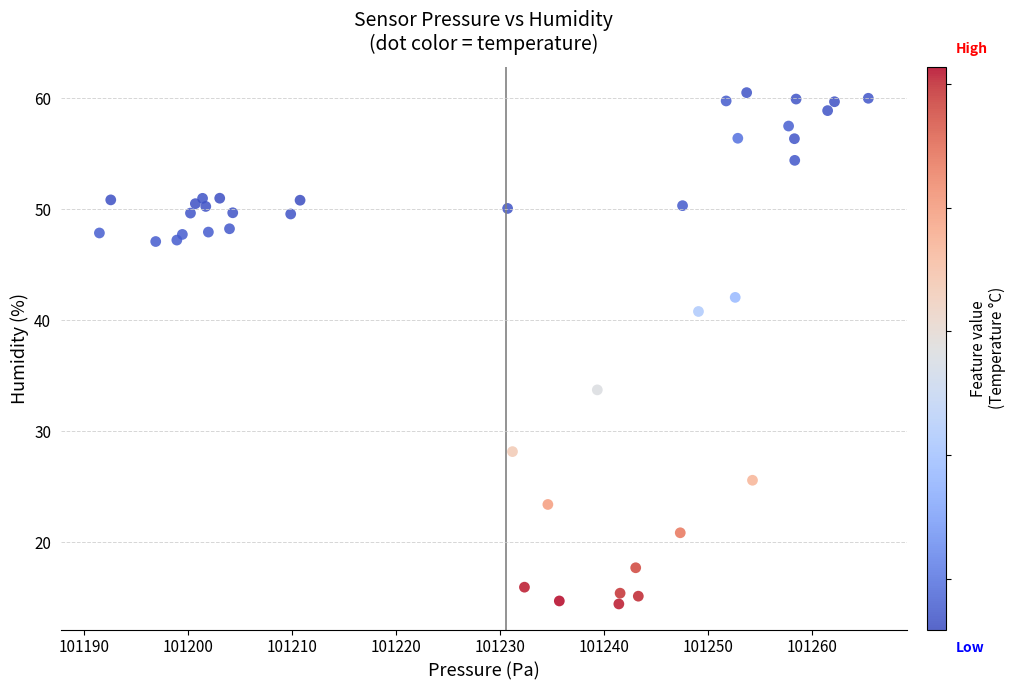

What Y value in the scatter plot is closest to 37?

33.7